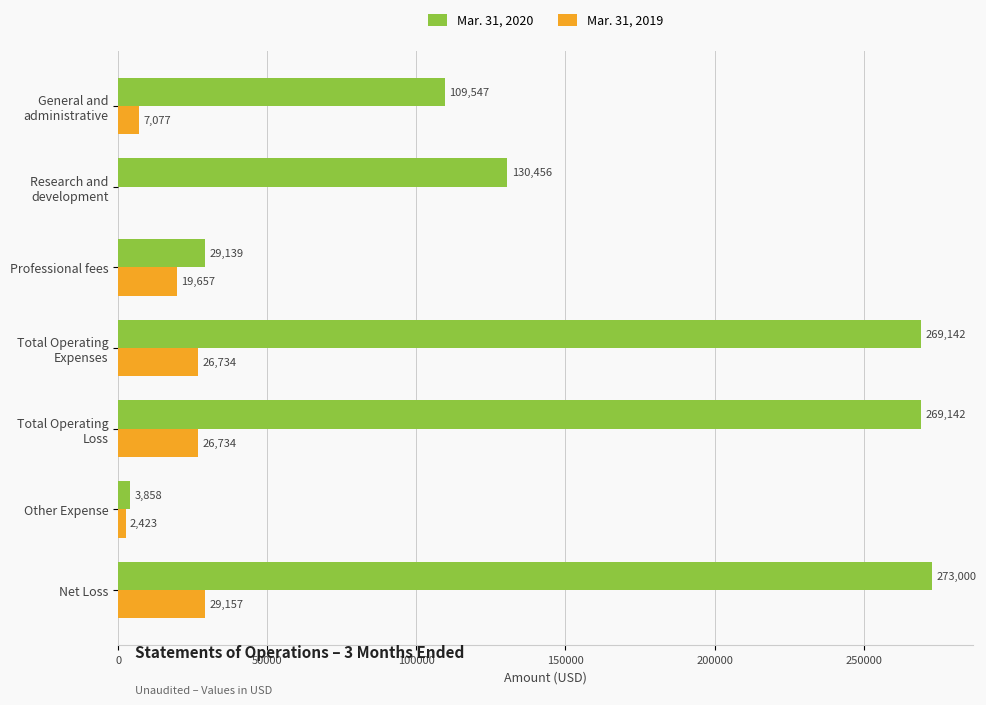

At which category is the sum across all series the highest?

Net Loss